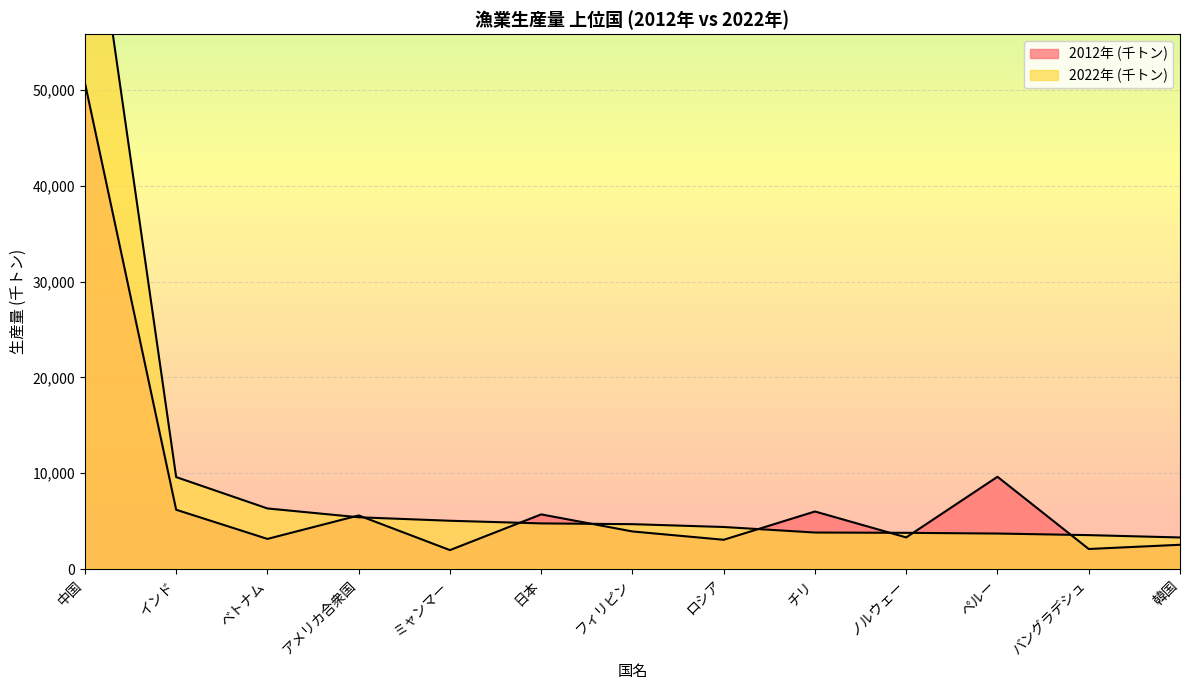

At ベトナム, list the series in order from largest to smallest.

2022年 (千トン), 2012年 (千トン)